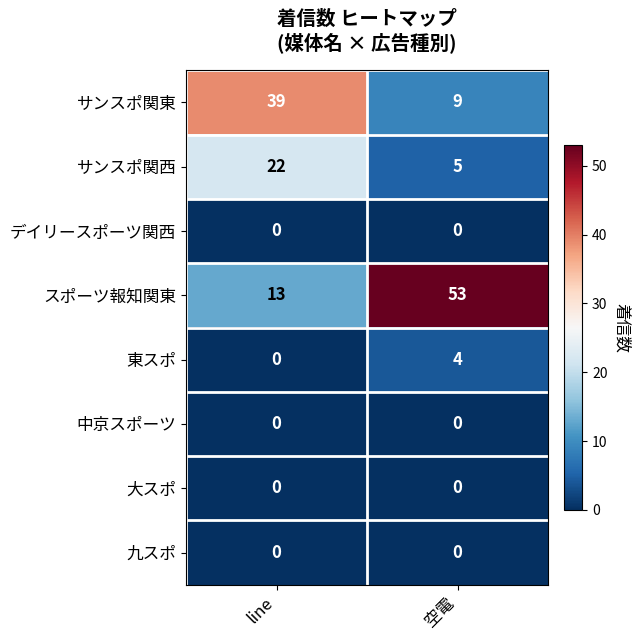

At which category is the sum across all series the highest?

line